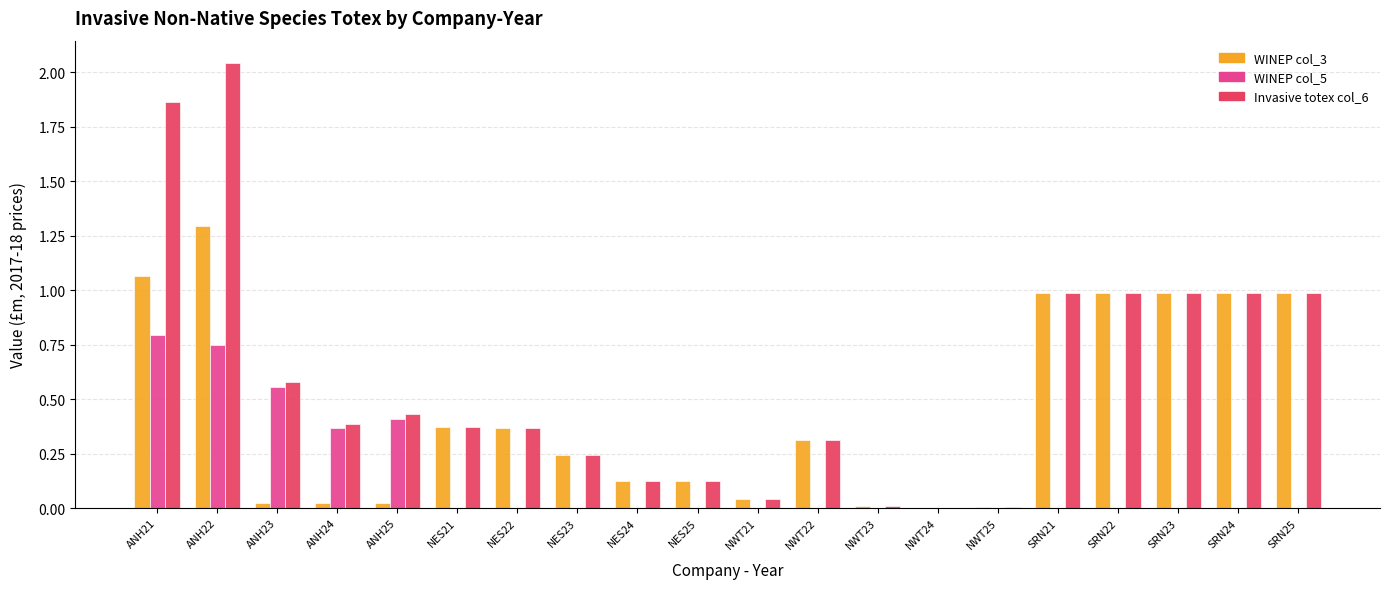

Which label corresponds to the largest value in the chart?

ANH22